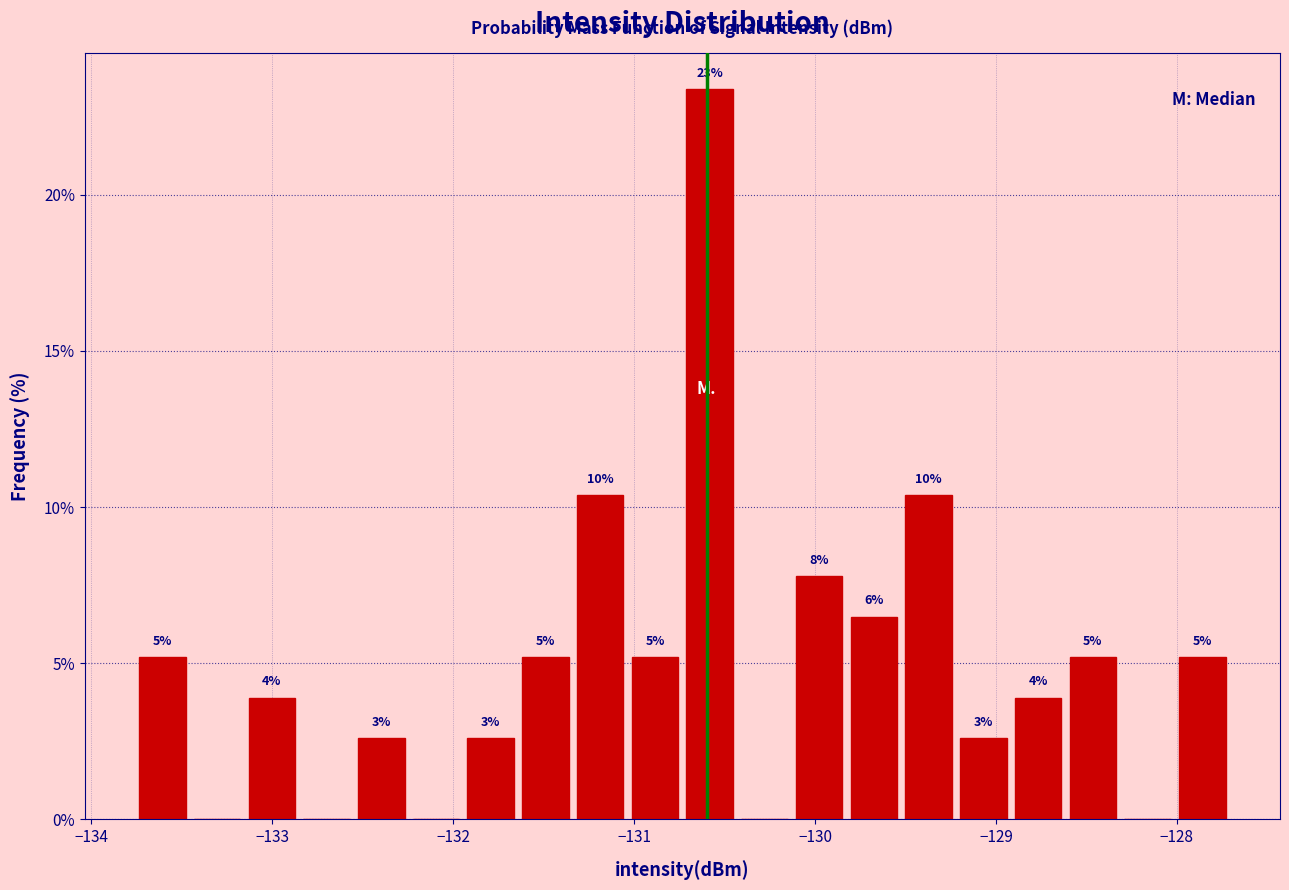

Read against the x-axis, roughly where is the centre of the tallest bar?

-130.6